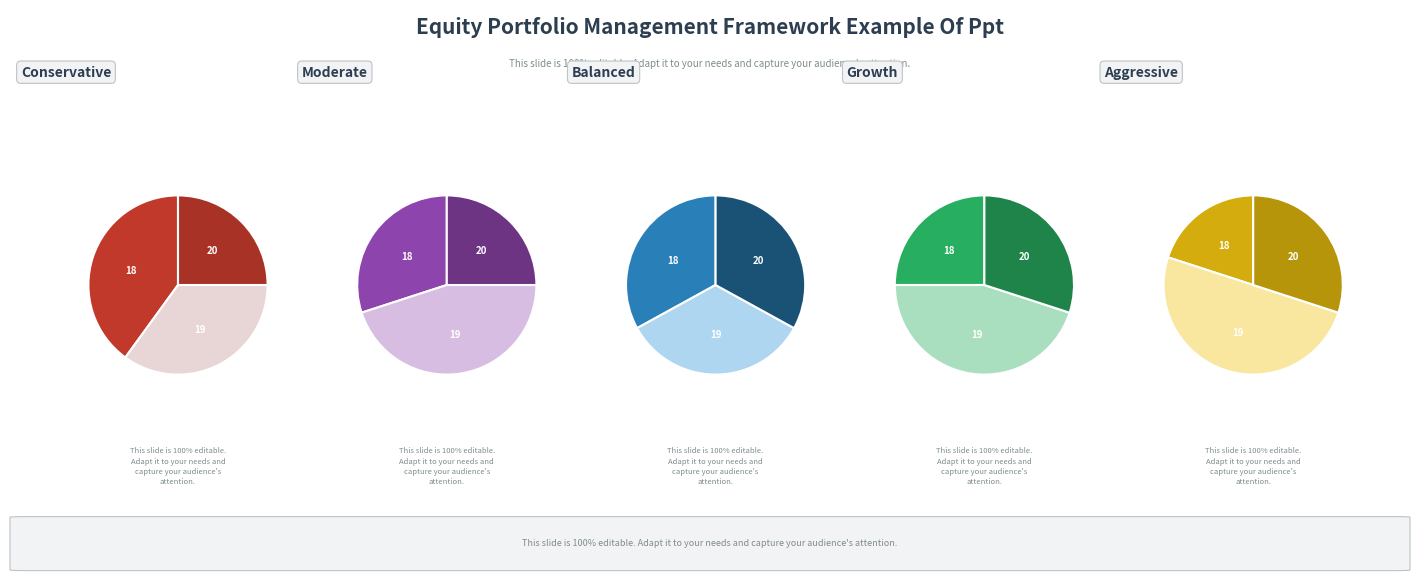

Is it true that hv_20 is 28% of the pie?

False